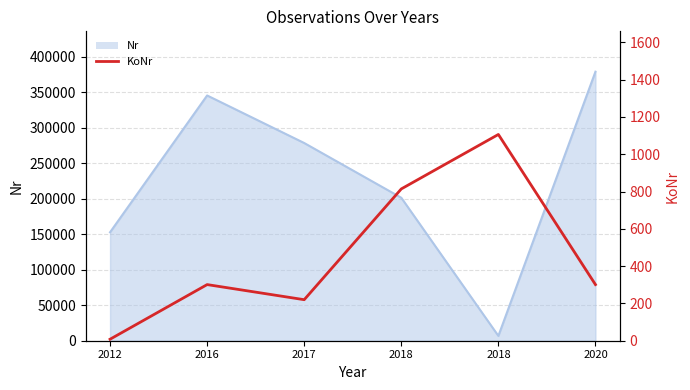

How many lines are shown in the chart?

1